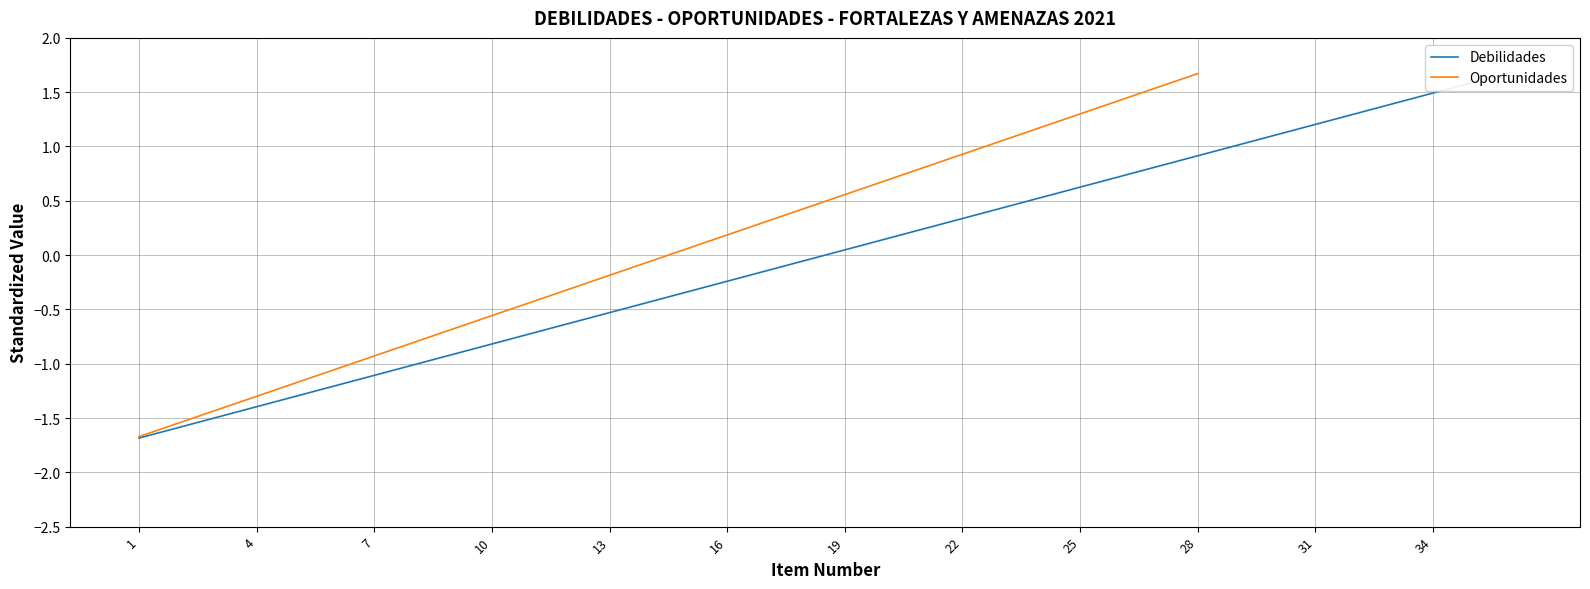

What is the value of the 13th point from the left?

-0.5